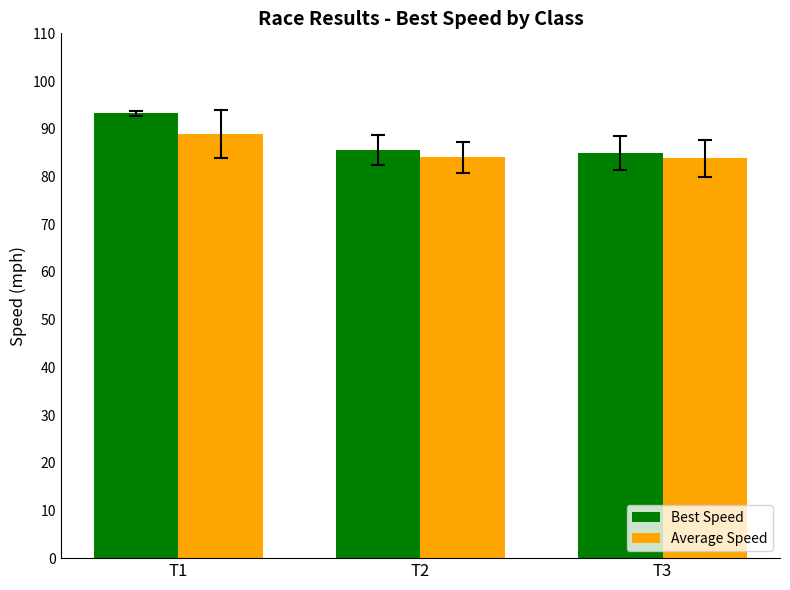

What is the minimum value shown in the chart?

83.8